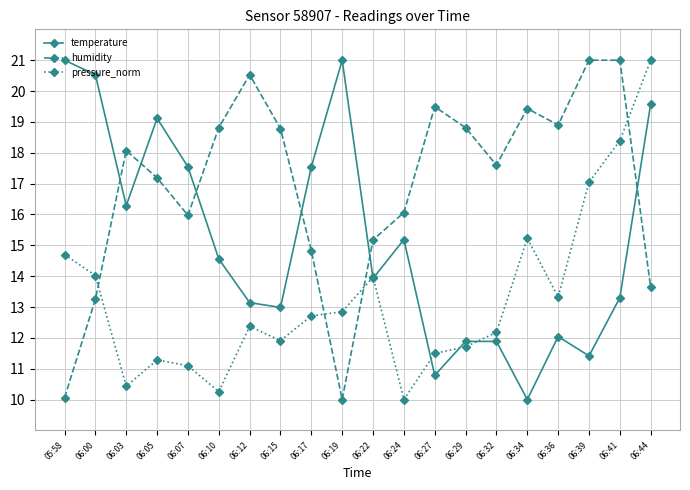

Reading left to right, list all the values displayed in this chart.

temperature: 05:58=21.0	06:00=20.5	06:03=16.3	06:05=19.1	06:07=17.5	06:10=14.6	06:12=13.1	06:15=13.0	06:17=17.5	06:19=21.0	06:22=13.9	06:24=15.2	06:27=10.8	06:29=11.9	06:32=11.9	06:34=10.0	06:36=12.0	06:39=11.4	06:41=13.3	06:44=19.6
humidity: 05:58=10.1	06:00=13.3	06:03=18.1	06:05=17.2	06:07=16.0	06:10=18.8	06:12=20.5	06:15=18.8	06:17=14.8	06:19=10.0	06:22=15.2	06:24=16.1	06:27=19.5	06:29=18.8	06:32=17.6	06:34=19.4	06:36=18.9	06:39=21.0	06:41=21.0	06:44=13.6
pressure_norm: 05:58=14.7	06:00=14.0	06:03=10.4	06:05=11.3	06:07=11.1	06:10=10.3	06:12=12.4	06:15=11.9	06:17=12.7	06:19=12.8	06:22=14.0	06:24=10.0	06:27=11.5	06:29=11.7	06:32=12.2	06:34=15.2	06:36=13.3	06:39=17.0	06:41=18.4	06:44=21.0